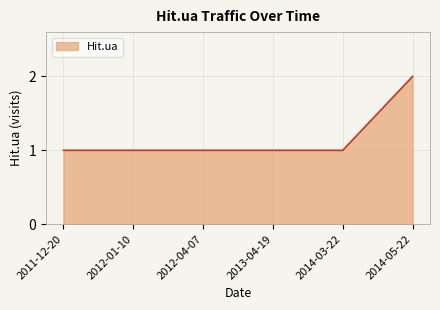

How many lines are shown in the chart?

1